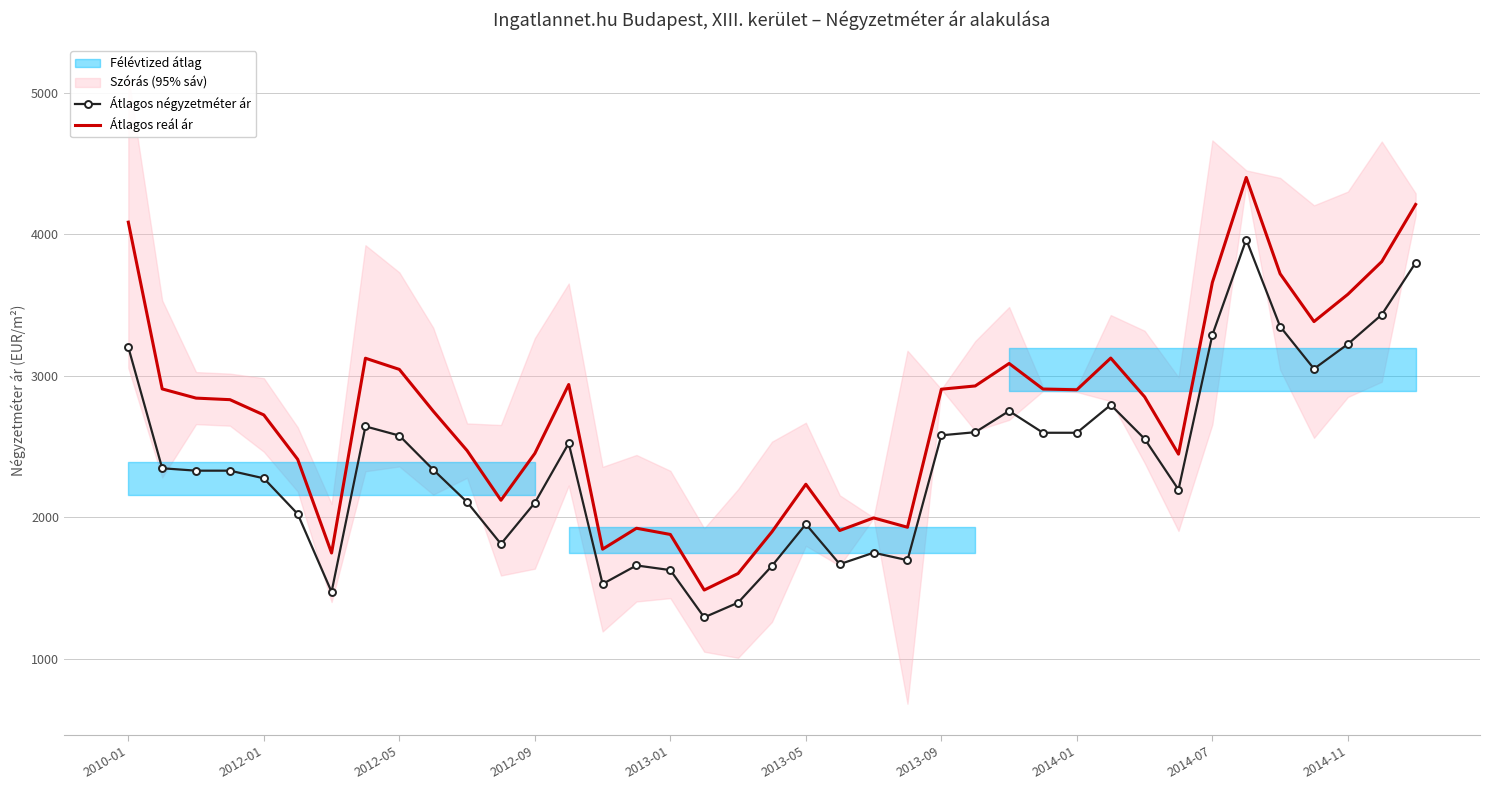

True or false: Átlagos négyzetméter ár and Átlagos reál ár cross at least once.

False